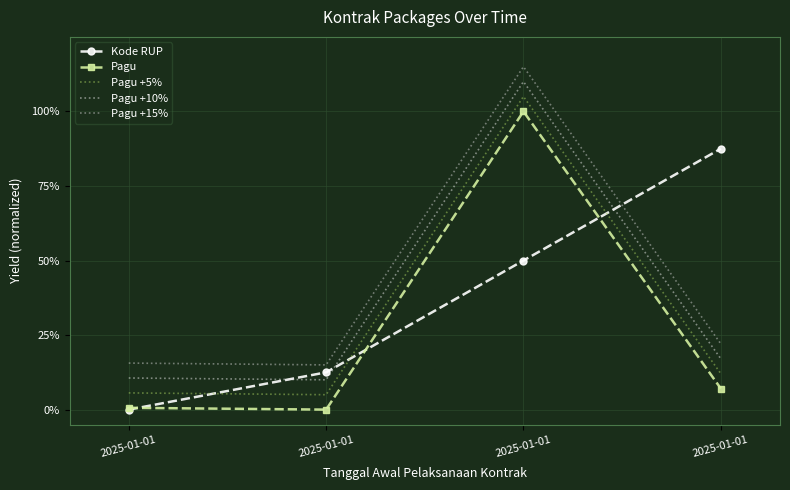

What is the difference between the second highest and minimum values in the Kode RUP series?

0.5